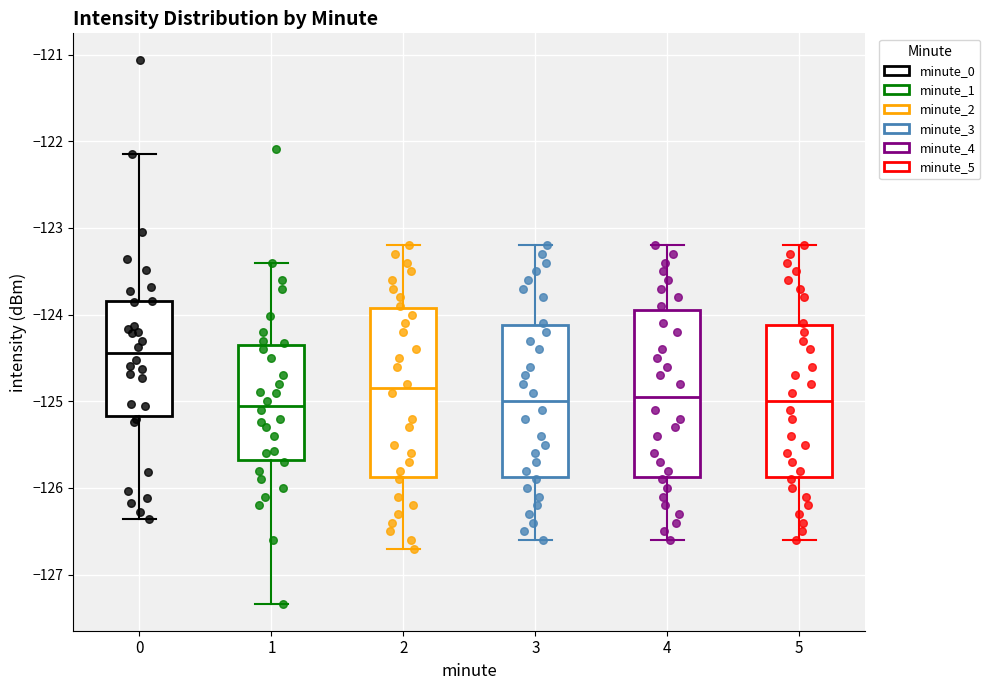

Reading left to right, read every box against the y-axis: the position of its median line, the range the box covers, and the ends of its whiskers. The values are not printed on the chart, so give them approximately, as read against the axis.

0: median -124.4, box -125.2 to -123.8, whiskers -126.4 to -122.1
1: median -125.0, box -125.7 to -124.3, whiskers -127.3 to -123.4
2: median -124.8, box -125.9 to -123.9, whiskers -126.7 to -123.2
3: median -125.0, box -125.9 to -124.1, whiskers -126.6 to -123.2
4: median -124.9, box -125.9 to -123.9, whiskers -126.6 to -123.2
5: median -125.0, box -125.9 to -124.1, whiskers -126.6 to -123.2